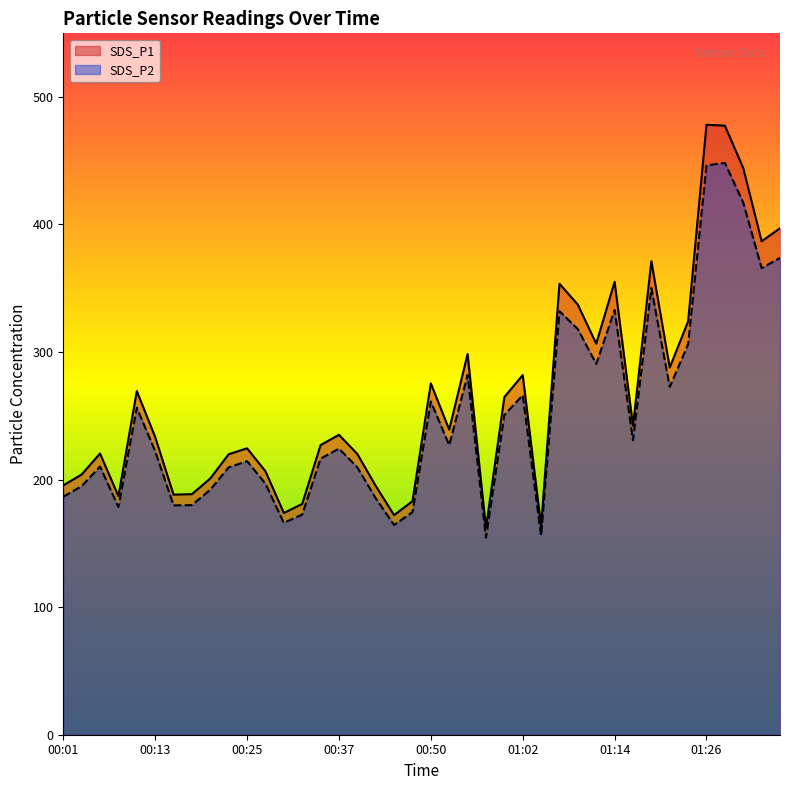

What is the minimum value shown in the chart?

154.5